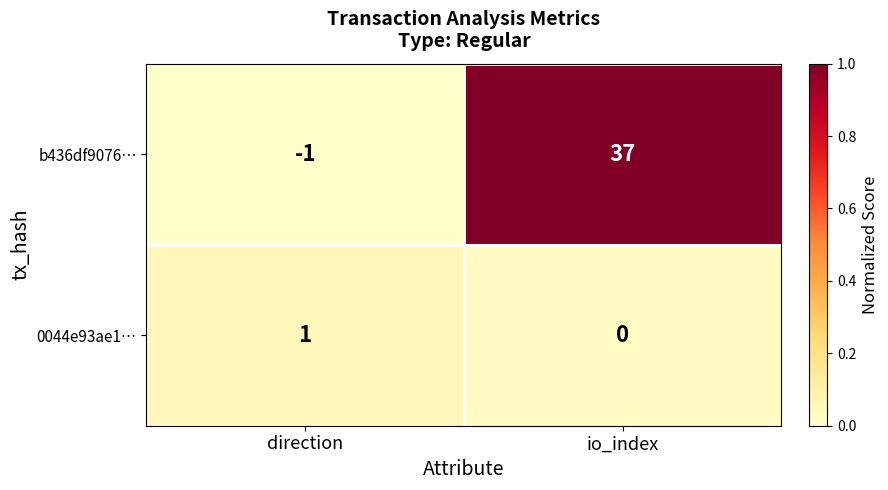

List the series in order of their peak value, lowest first.

0044e93ae1…, b436df9076…